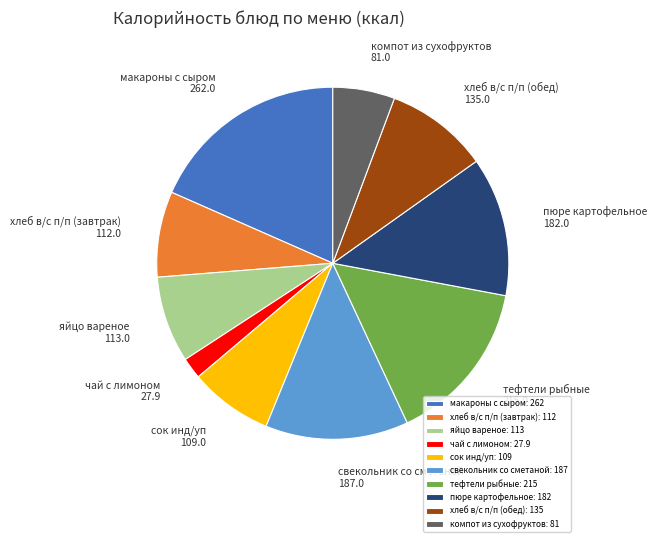

Approximately how many times larger is the value at макароны с сыром compared to хлеб в/с п/п (завтрак)?

2.3